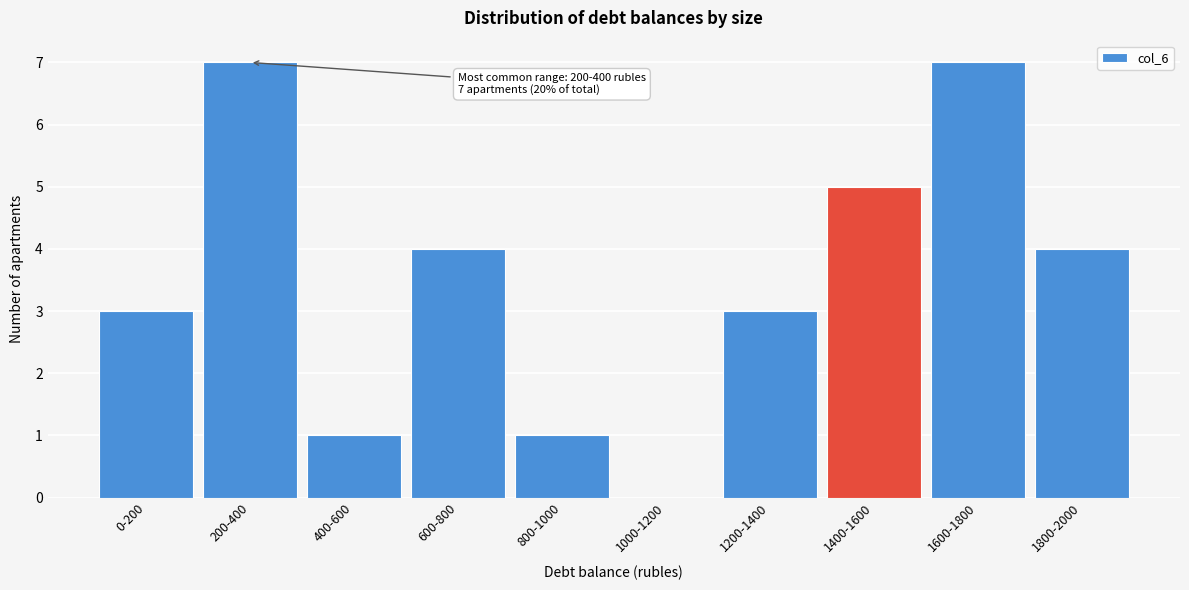

Reading right to left, extract all data points from this chart.

1800-2000=4	1600-1800=7	1400-1600=5	1200-1400=3	1000-1200=0	800-1000=1	600-800=4	400-600=1	200-400=7	0-200=3